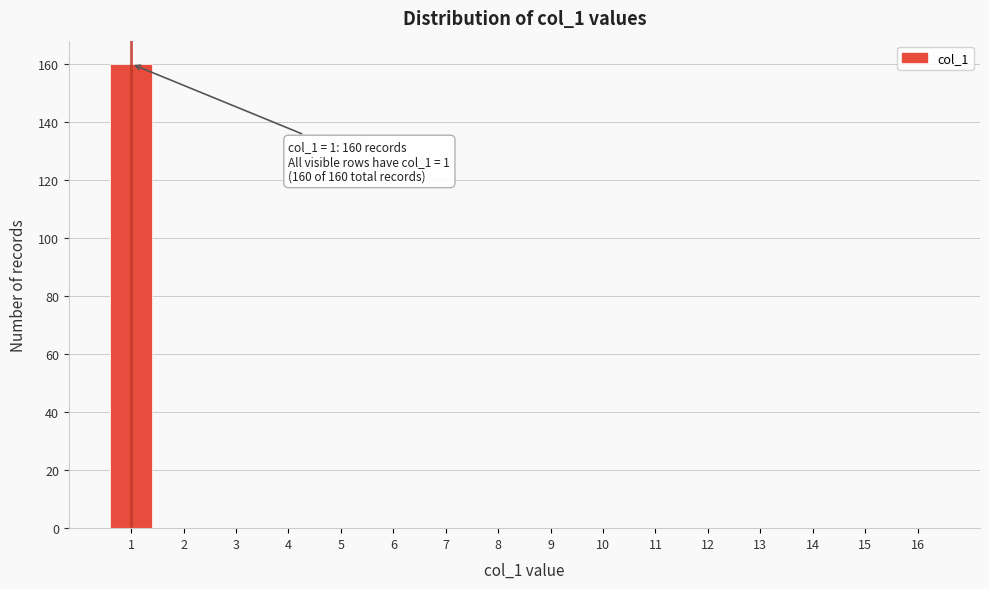

Reading right to left, transcribe all the data shown in this chart.

16=0	15=0	14=0	13=0	12=0	11=0	10=0	9=0	8=0	7=0	6=0	5=0	4=0	3=0	2=0	1=160